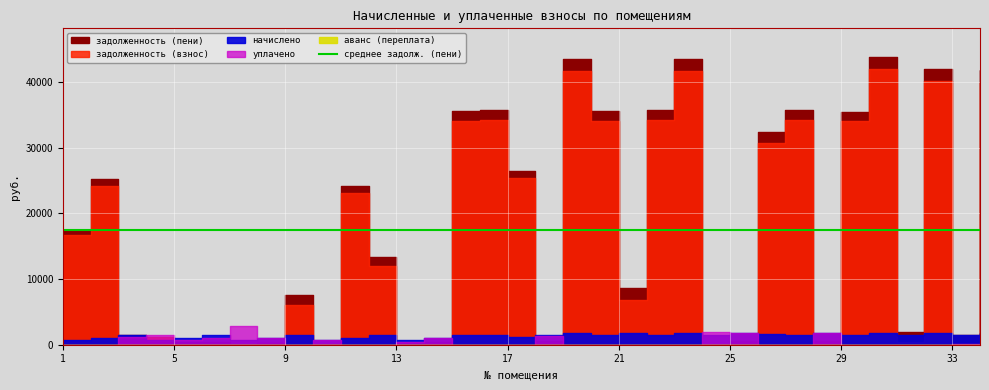

Reading left to right, extract all data points from this chart.

задолженность (взнос): 1=16631.0	2=24200.7	3=1209.0	4=1190.7	5=0.6	6=0.0	7=0.0	8=220.5	9=6043.0	10=0.0	11=23107.9	12=11903.6	13=0.0	14=286.9	15=34030.6	16=34195.2	17=25332.7	18=404.5	19=41714.9	20=34069.6	21=6870.0	22=34195.2	23=41714.9	24=0.0	25=494.0	26=30706.1	27=34195.2	28=496.6	29=33975.6	30=41934.5	31=402.4	32=40114.9	33=0.0	34=40002.5
начислено: 1=727.2	2=1058.4	3=1488.0	4=727.2	5=1058.4	6=1488.0	7=727.2	8=1058.4	9=1488.0	10=727.2	11=1010.4	12=1495.2	13=727.2	14=1058.4	15=1488.0	16=1495.2	17=1120.8	18=1495.2	19=1824.0	20=1495.2	21=1824.0	22=1495.2	23=1824.0	24=1500.0	25=1824.0	26=1704.0	27=1495.2	28=1833.6	29=1485.6	30=1833.6	31=1485.6	32=1824.0	33=1495.2	34=1833.6
уплачено: 1=0.0	2=0.0	3=1209.0	4=1496.0	5=708.0	6=993.7	7=2908.8	8=1001.6	9=0.0	10=683.0	11=0.0	12=0.0	13=485.0	14=993.0	15=0.0	16=0.0	17=0.0	18=1308.0	19=0.0	20=0.0	21=0.0	22=0.0	23=0.0	24=2000.0	25=1710.0	26=0.0	27=0.0	28=1718.8	29=0.0	30=0.0	31=0.0	32=0.0	33=51.0	34=0.0
задолженность (пени): 1=17358.2	2=25259.1	3=1488.0	4=421.9	5=351.0	6=489.3	7=0.0	8=277.3	9=7531.0	10=42.9	11=24118.3	12=13398.8	13=241.6	14=352.4	15=35518.6	16=35690.4	17=26453.5	18=591.7	19=43538.9	20=35564.8	21=8694.0	22=35690.4	23=43538.9	24=0.0	25=608.0	26=32410.1	27=35690.4	28=611.4	29=35461.2	30=43768.1	31=1888.0	32=41938.9	33=1444.0	34=41836.1
аванс (переплата): 1=0.0	2=0.0	3=0.0	4=0.0	5=0.0	6=5.0	7=2.1	8=0.0	9=0.0	10=1.3	11=0.0	12=0.0	13=0.7	14=0.0	15=0.0	16=0.0	17=0.0	18=0.0	19=0.0	20=0.0	21=0.0	22=0.0	23=0.0	24=2.4	25=0.0	26=0.0	27=0.0	28=0.0	29=0.0	30=0.0	31=0.0	32=0.0	33=0.2	34=0.0